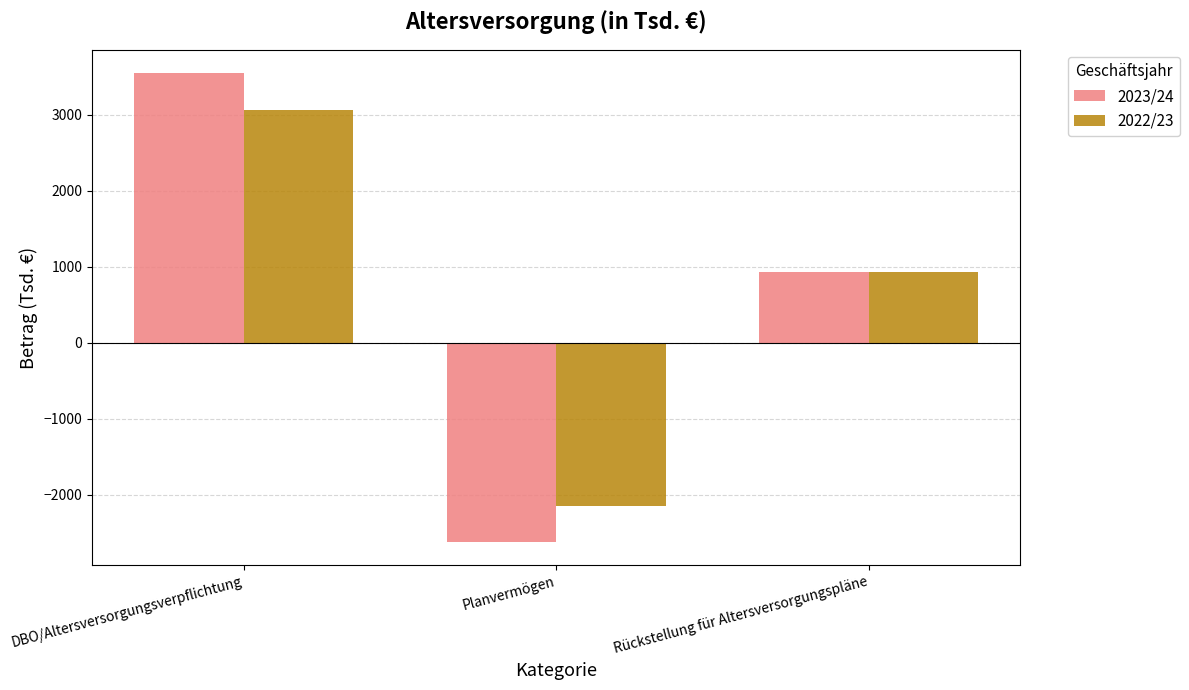

Reading left to right, what are all the values shown in this chart?

2023/24: DBO/Altersversorgungsverpflichtung=3551	Planvermögen=-2621	Rückstellung für Altersversorgungspläne=930
2022/23: DBO/Altersversorgungsverpflichtung=3070	Planvermögen=-2142	Rückstellung für Altersversorgungspläne=928